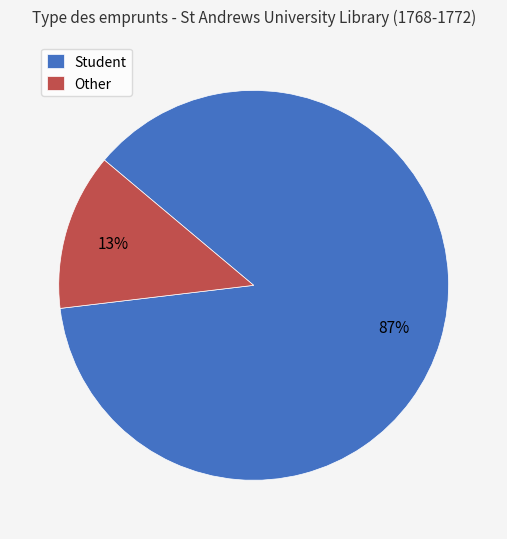

Which category has the biggest portion of the pie?

Student